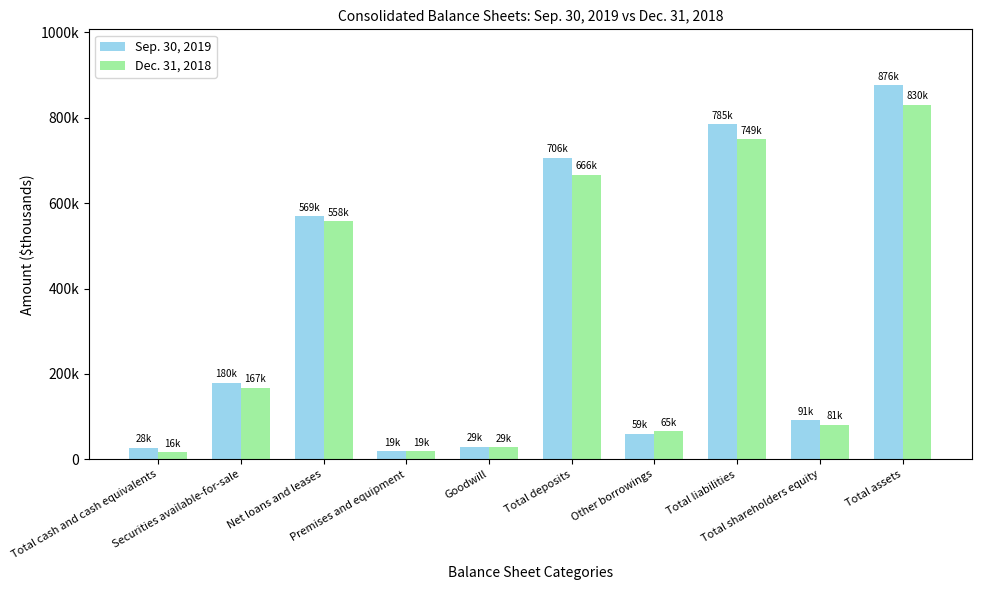

Read the Dec. 31, 2018 value at Net loans and leases.

558087